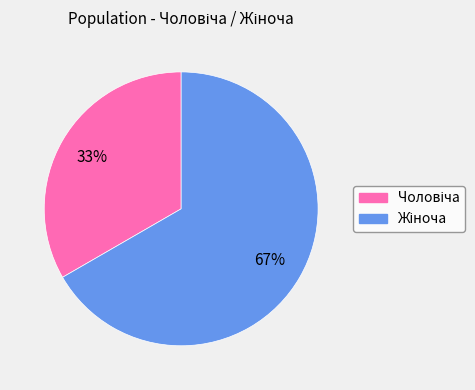

How many segments does this pie chart have?

2